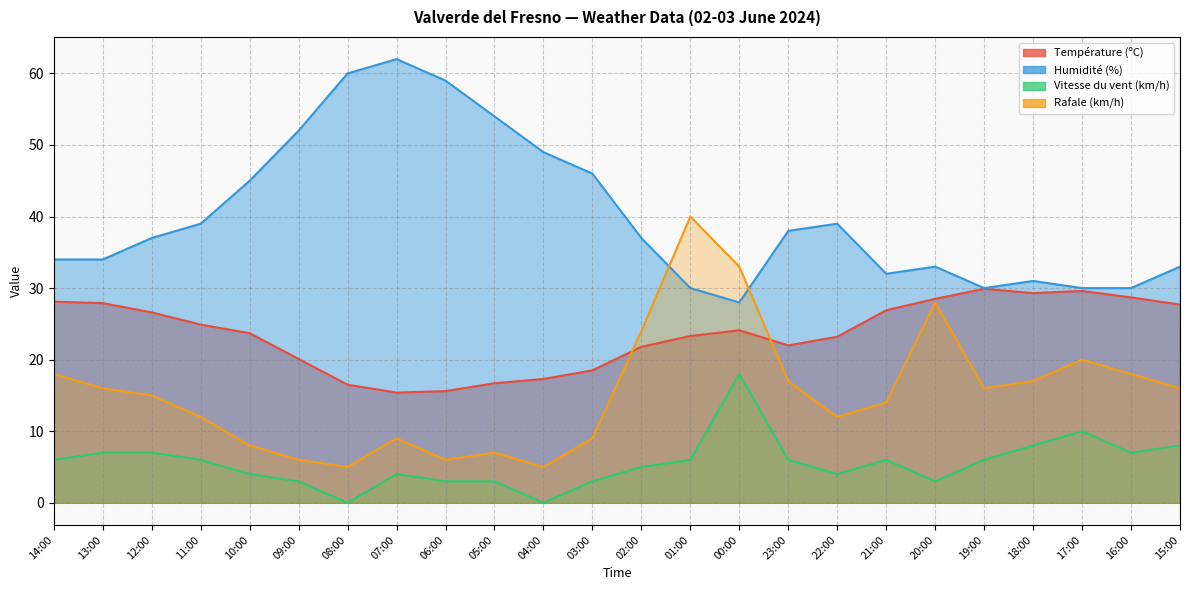

At 19:00, list the series in order from smallest to largest.

Vitesse du vent (km/h), Rafale (km/h), Température (ºC), Humidité (%)